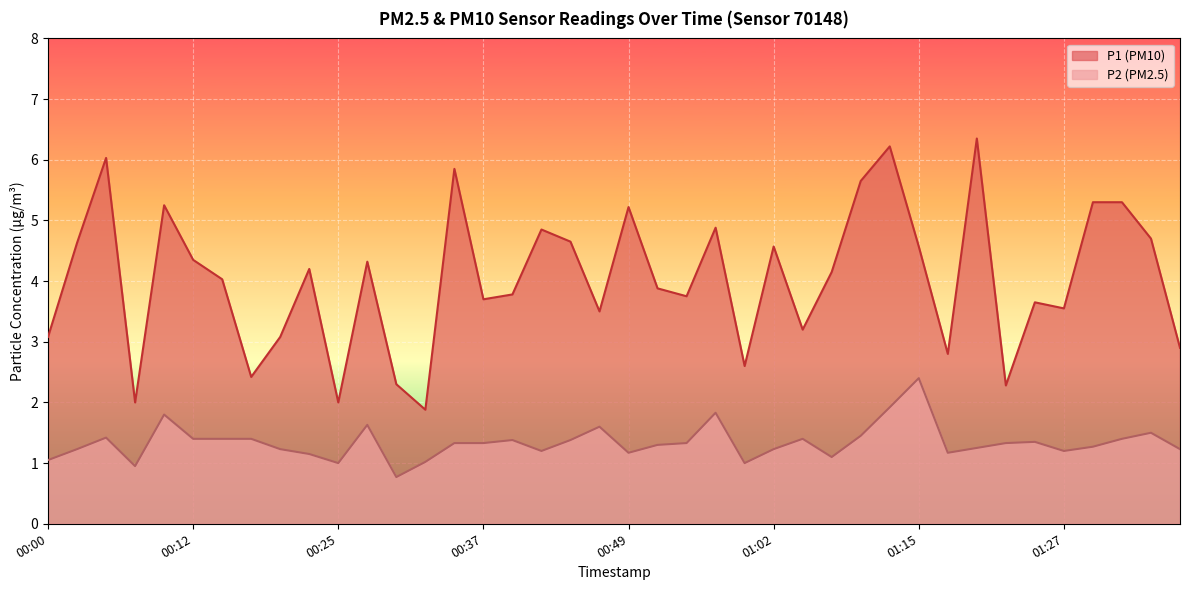

What is the spread (max minus min) of values at 01:12?

4.3